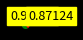

Does any single category account for the majority?

No